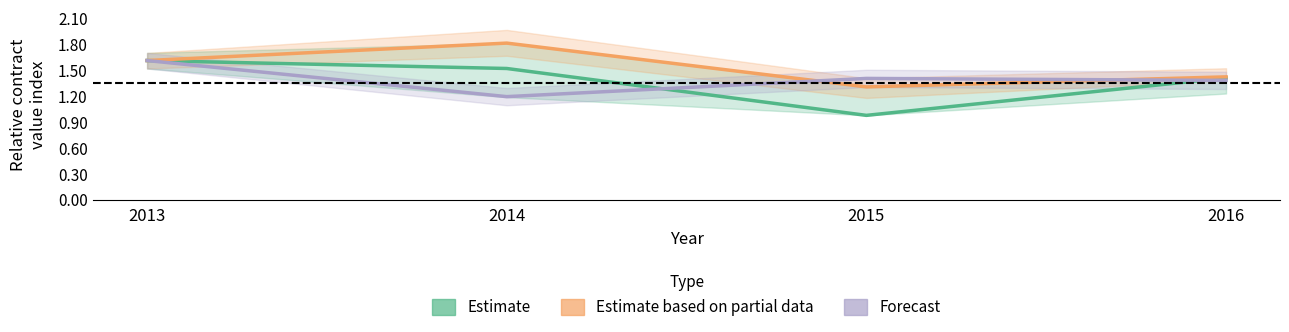

Reading left to right, transcribe all the data shown in this chart.

Estimate: 1.6	1.5	1.0	1.4
Estimate based on partial data: 1.6	1.8	1.3	1.4
Forecast: 1.6	1.2	1.4	1.4